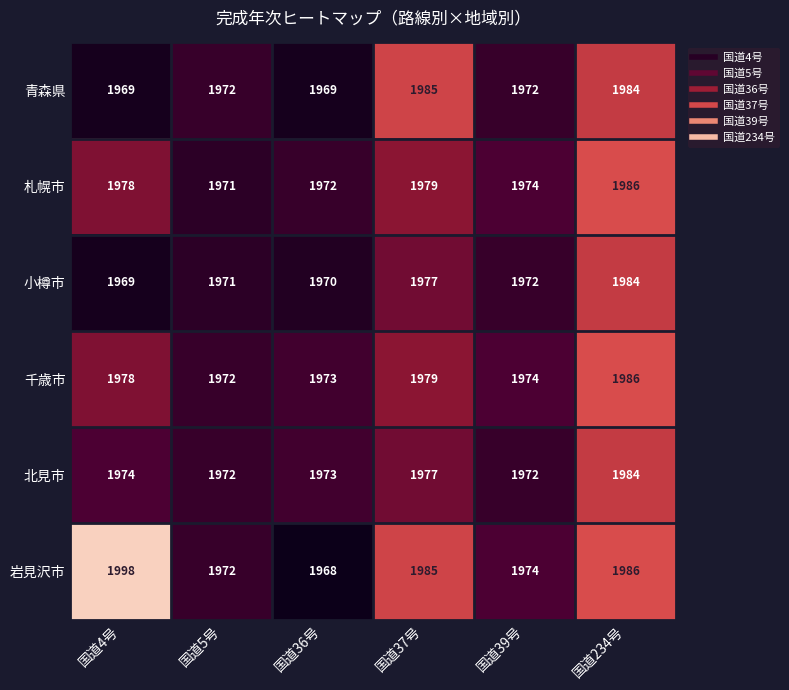

Rank the categories by 札幌市 value from highest to lowest.

国道234号, 国道37号, 国道4号, 国道39号, 国道36号, 国道5号